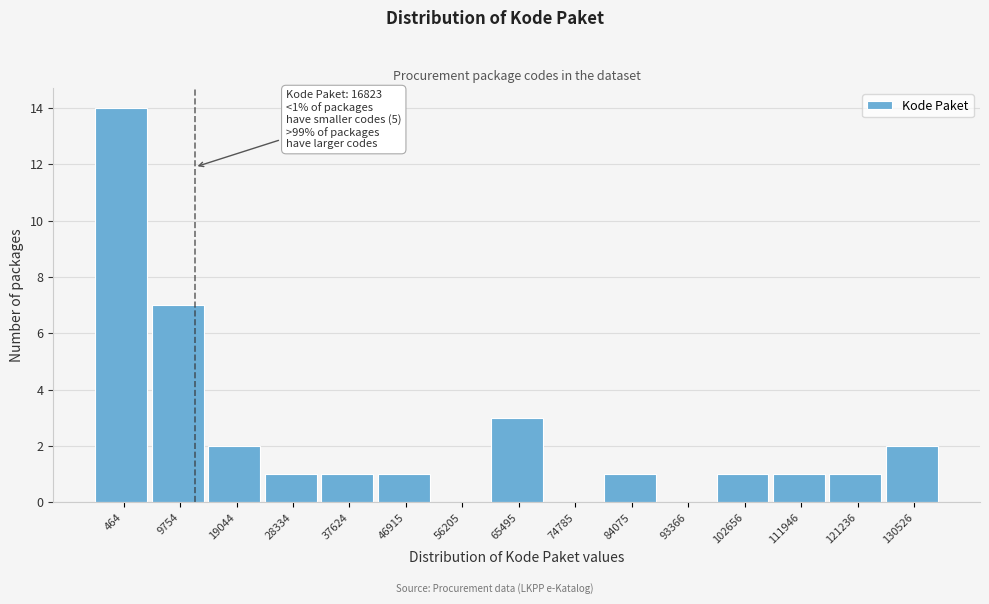

Reading left to right, list all the values displayed in this chart.

464=14	9754=7	19044=2	28334=1	37624=1	46915=1	56205=0	65495=3	74785=0	84075=1	93366=0	102656=1	111946=1	121236=1	130526=2